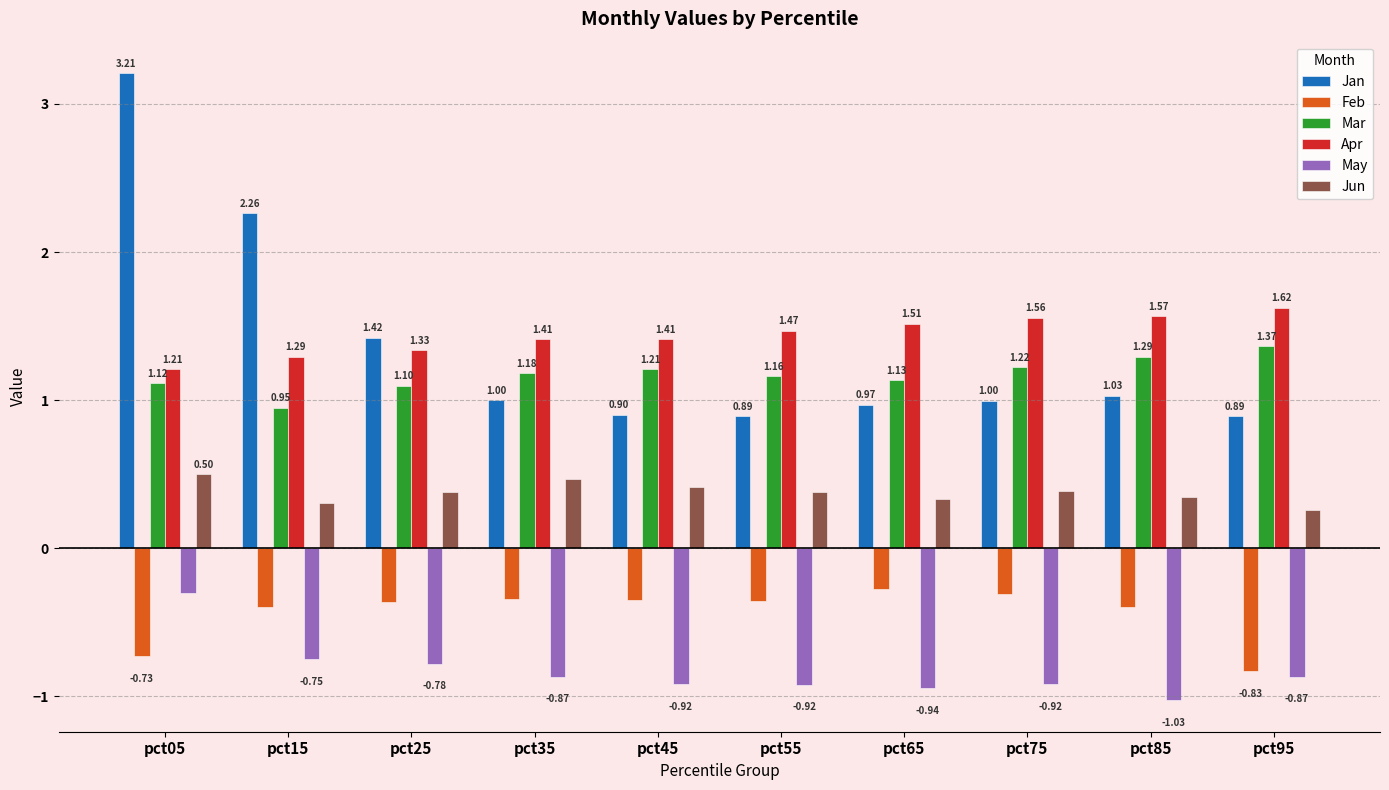

How many bars are there in total?

60